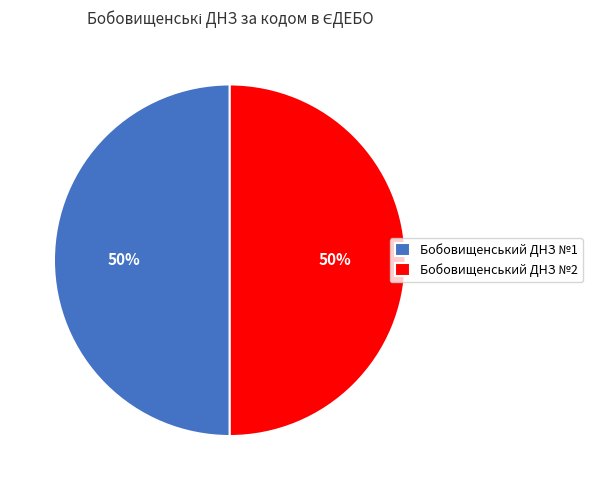

To the nearest percent, what is the combined percentage of Бобовищенський ДНЗ №2 and Бобовищенський ДНЗ №1?

100%